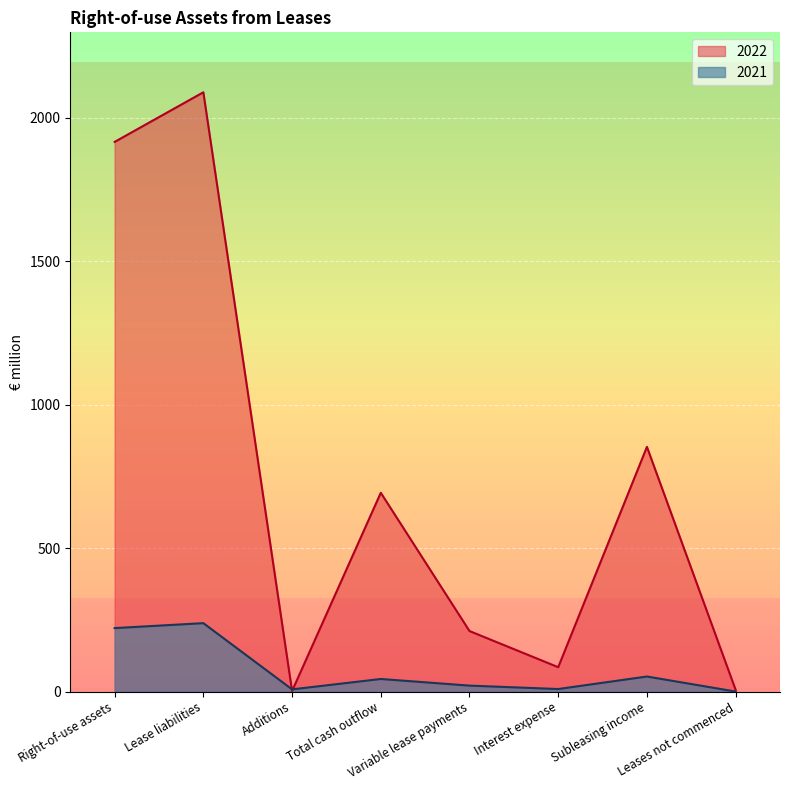

Where do 2022 and 2021 first cross each other?

Lease liabilities and Additions